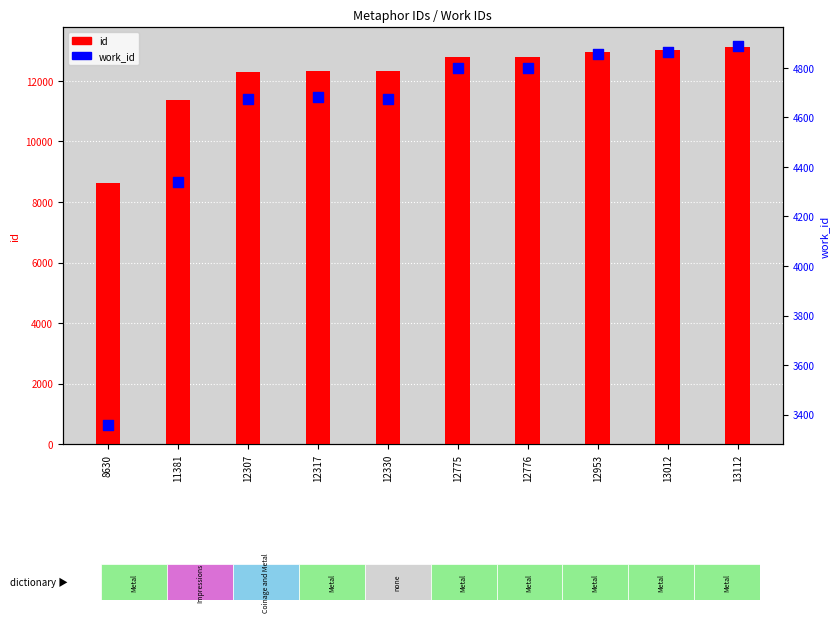

Which series has the largest total across all categories?

id